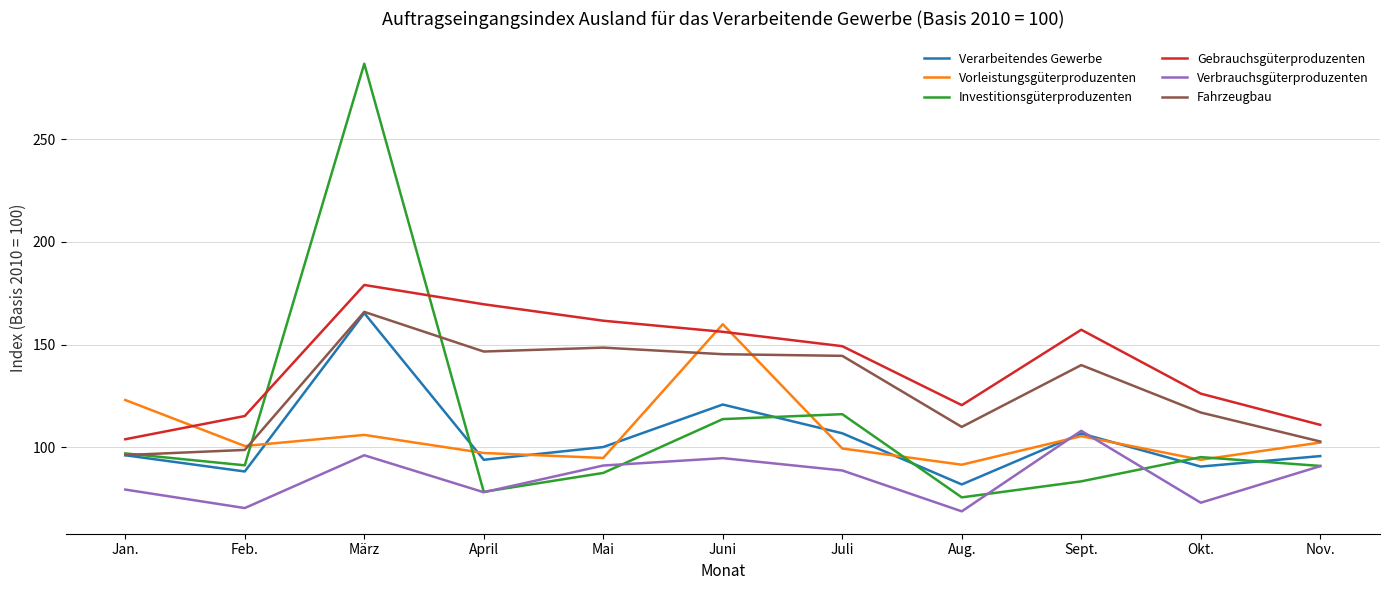

At which label does Verarbeitendes Gewerbe reach its minimum?

Aug.